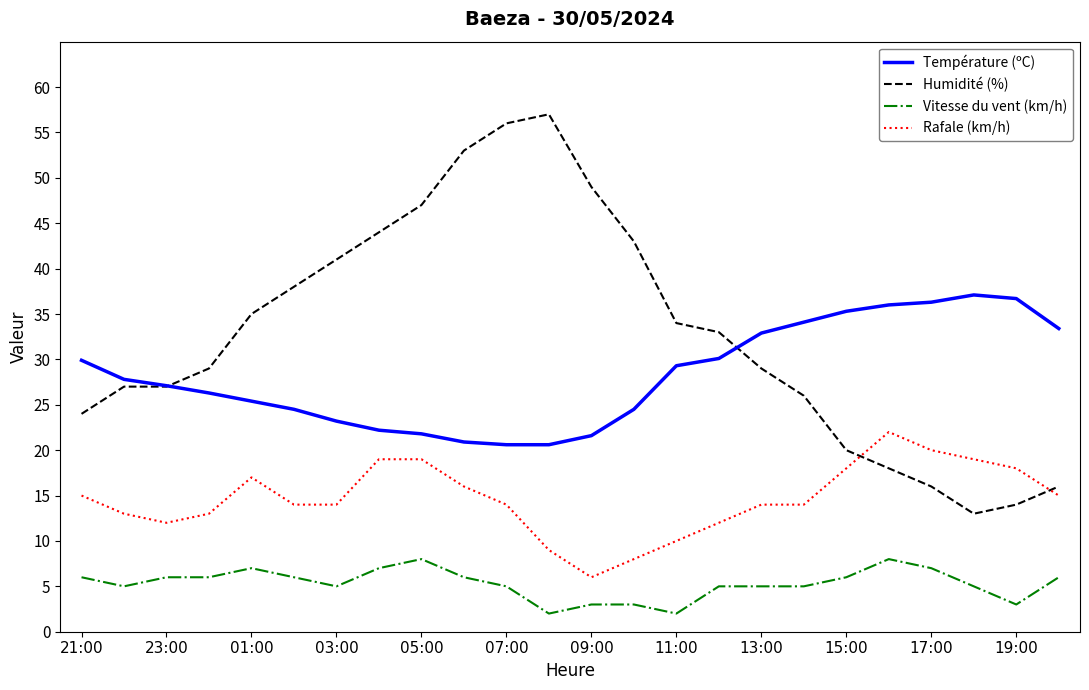

Rank the series by their average value, from highest to lowest.

Humidité (%), Température (ºC), Rafale (km/h), Vitesse du vent (km/h)